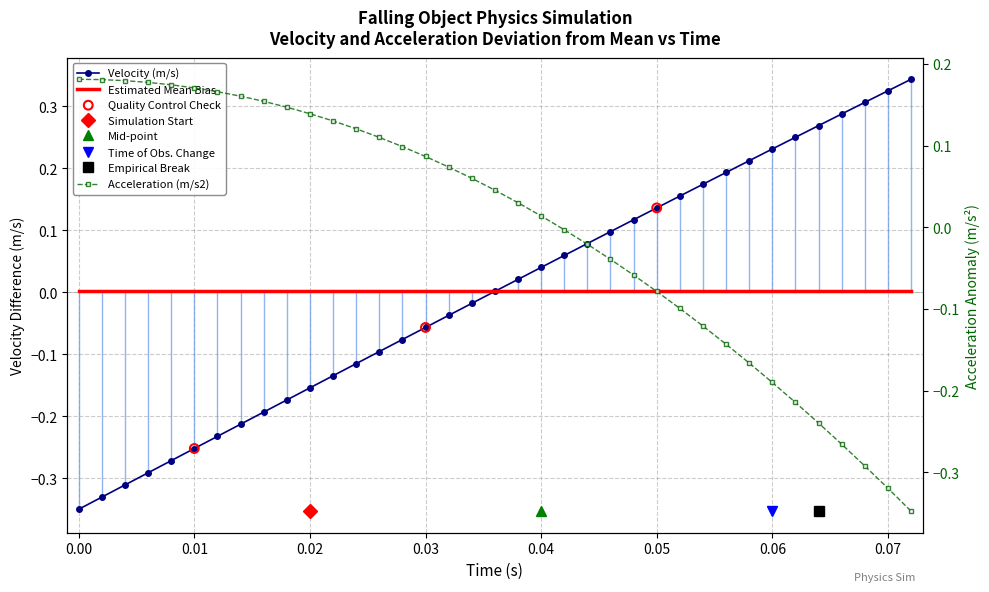

Which series has the largest Y range (max minus min)?

Velocity (m/s)